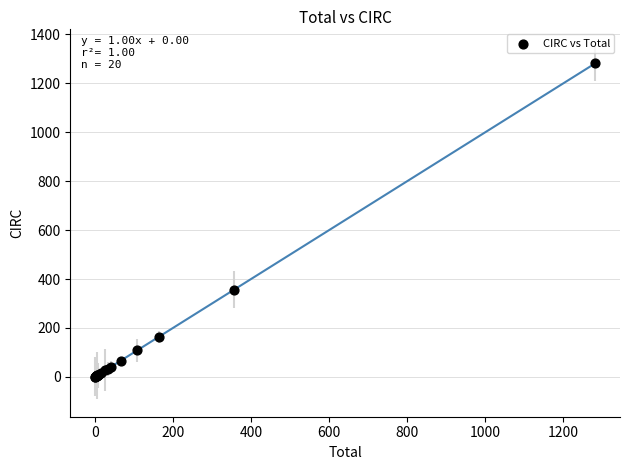

What Y value in the scatter plot is closest to 641?

357